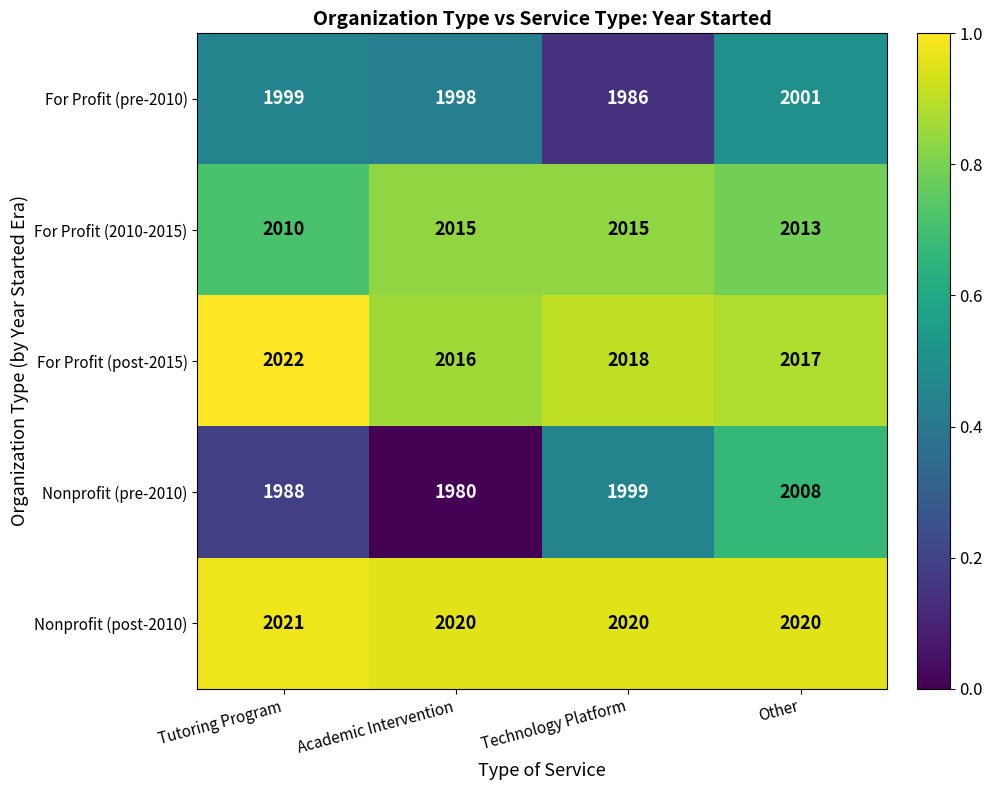

Count the Nonprofit (post-2010) values in the range 2020 to 2021.

4